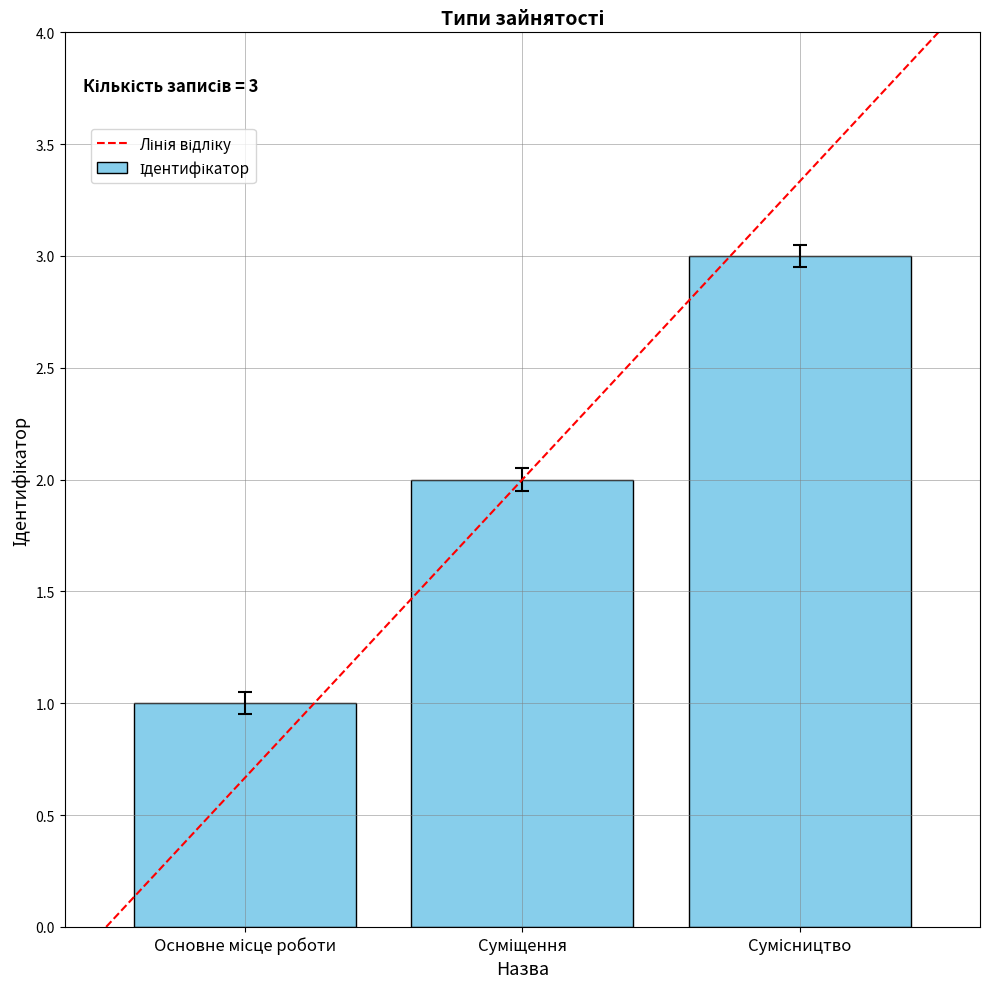

Are the bars grouped side by side (vs. stacked)?

No